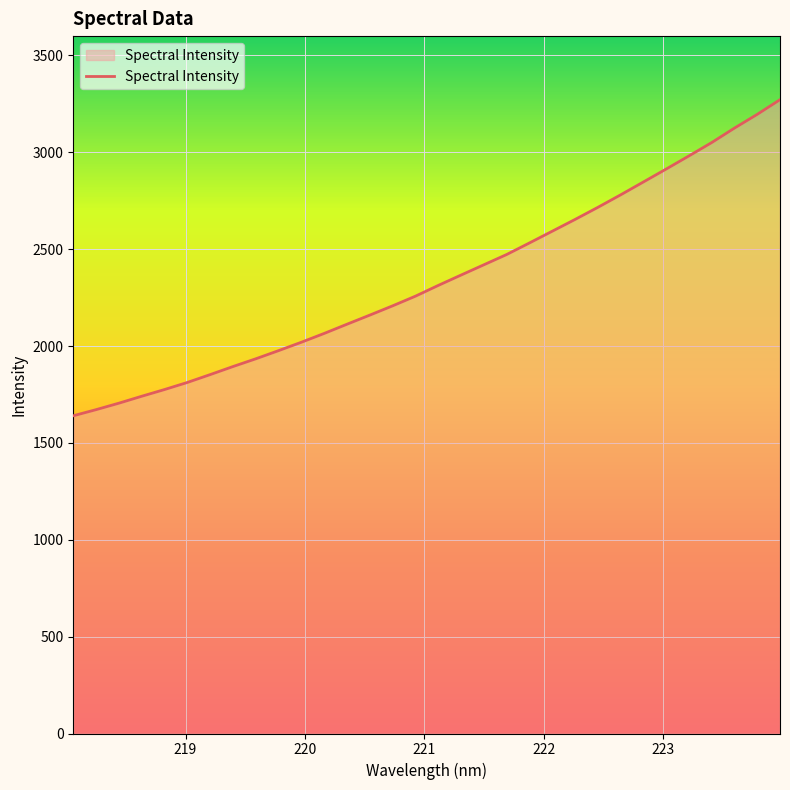

What is the maximum value shown in the chart?

3271.8